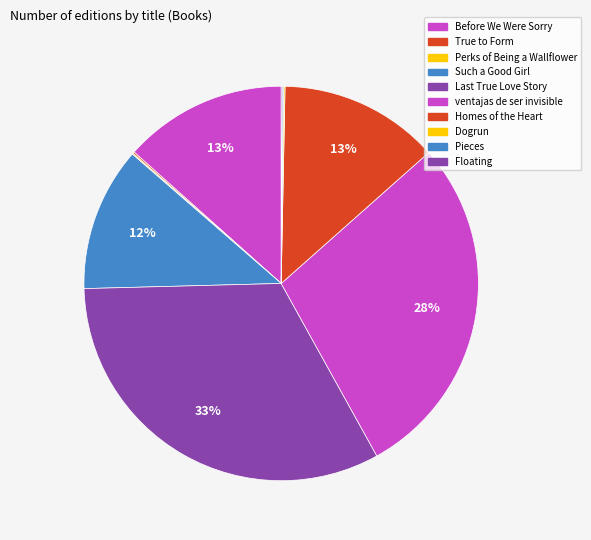

Is there any slice that represents more than half of the pie?

No